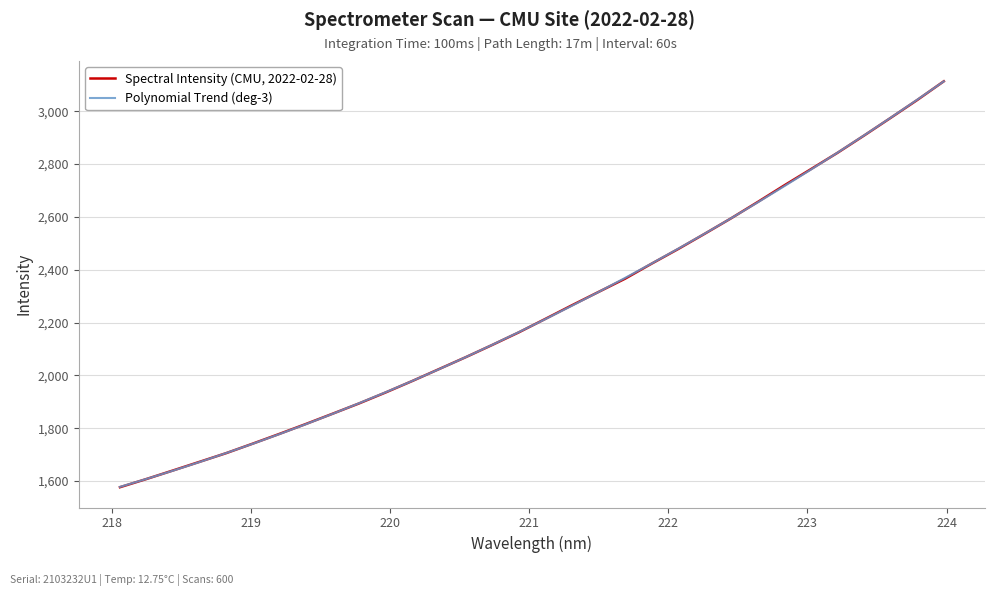

What is the minimum value for Polynomial Trend (deg-3)?

1577.9